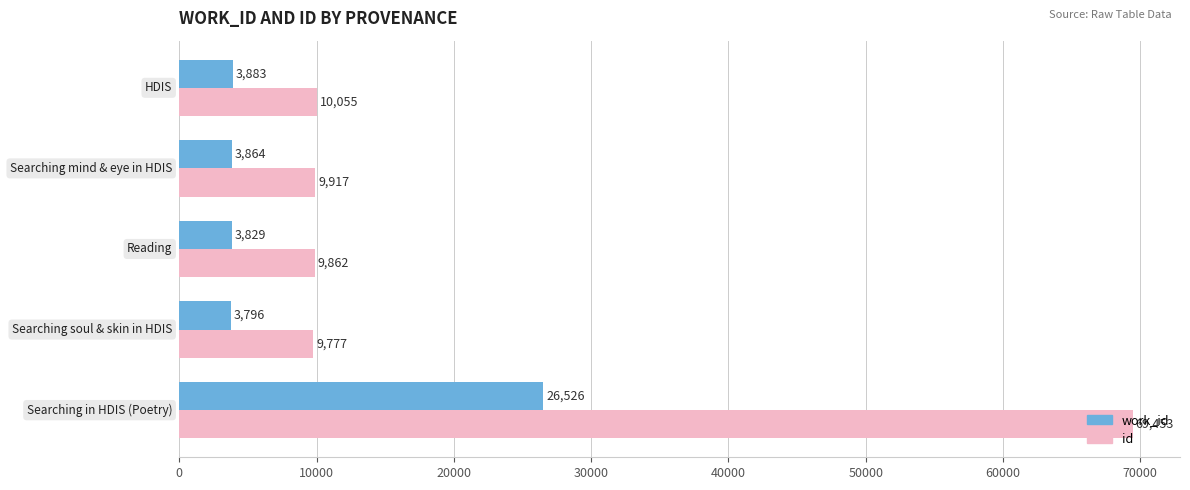

What is the maximum value for id?

69453